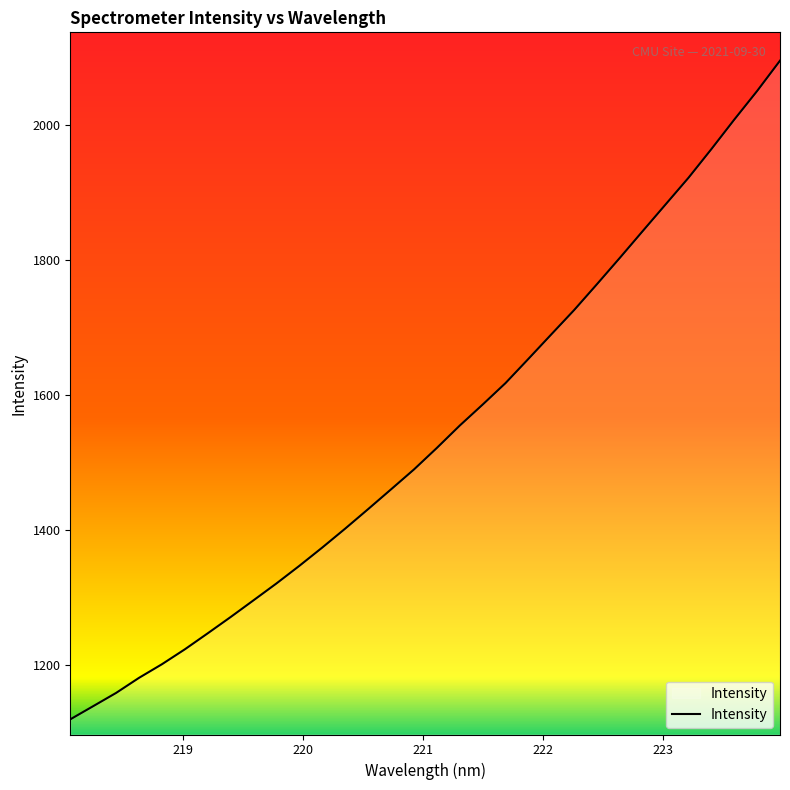

What is the minimum value shown in the chart?

1120.3